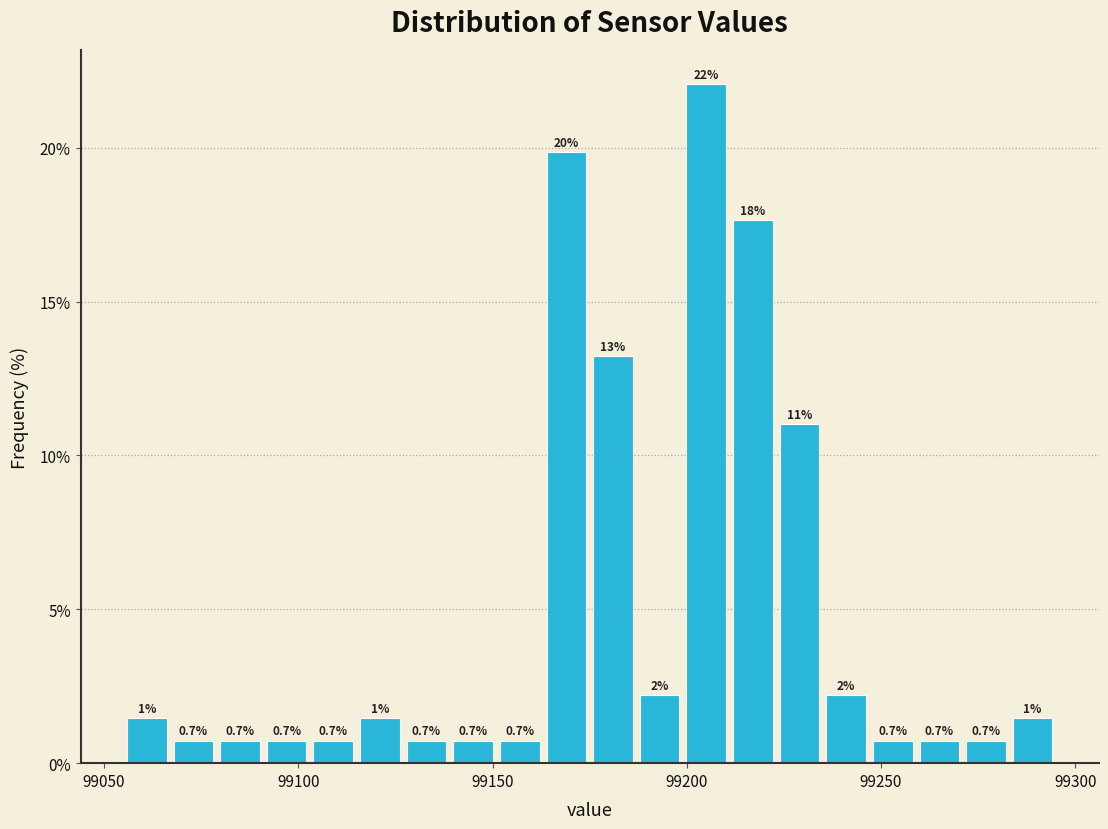

Read against the x-axis, roughly where is the centre of the tallest bar?

99205